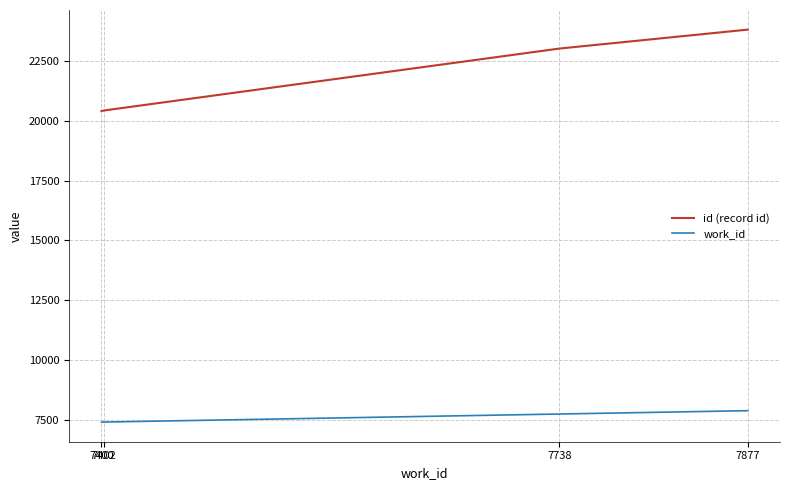

Which series has the largest range (max minus min)?

id (record id)